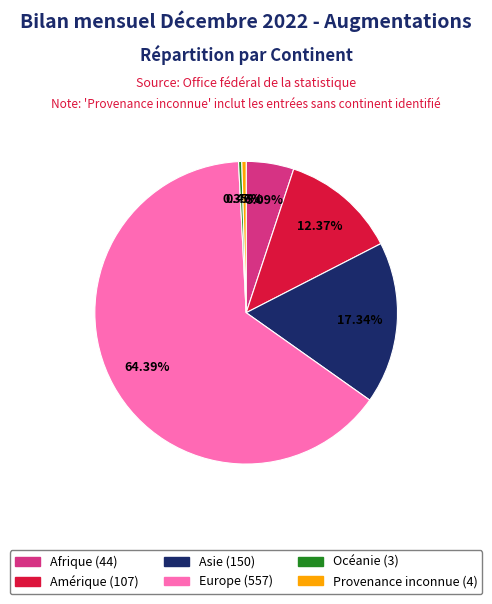

What is the majority slice?

Europe